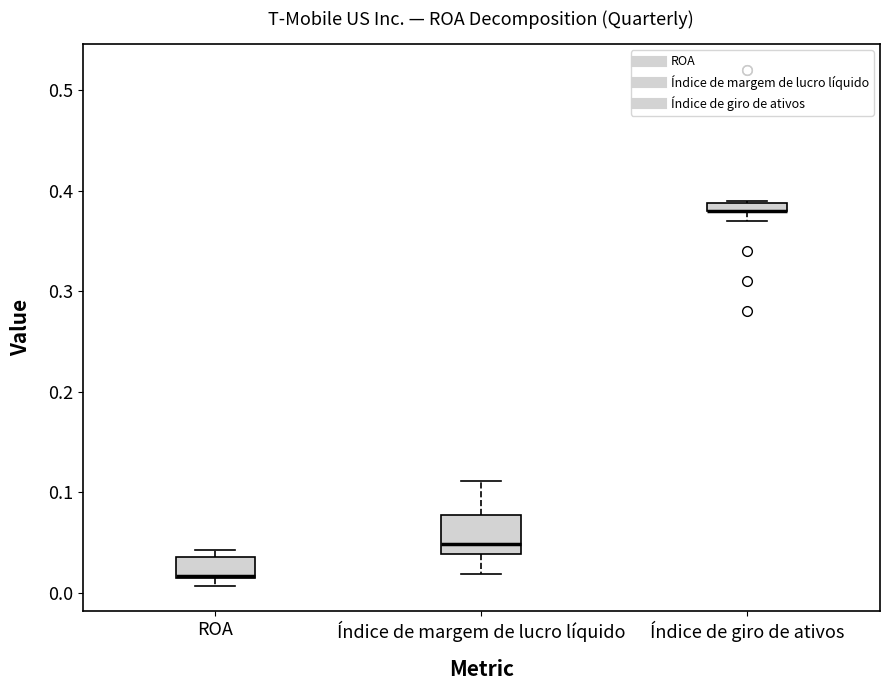

Which box is the tallest, from its lower edge to its upper edge?

Índice de margem de lucro líquido